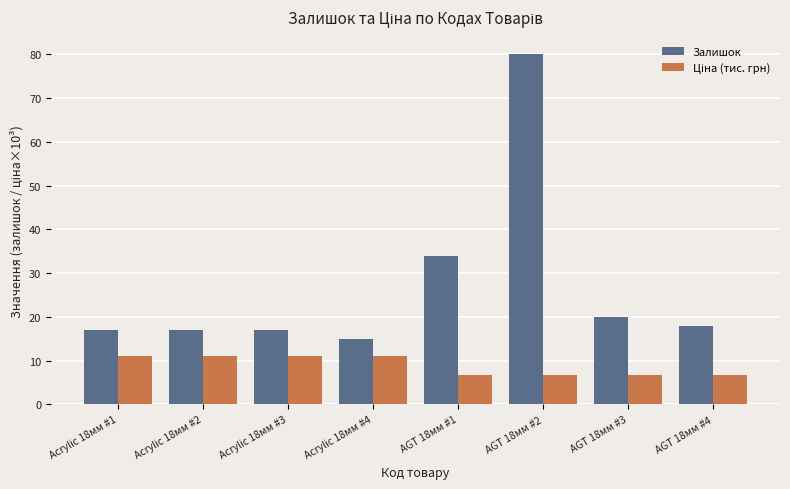

At which category is the sum across all series the highest?

AGT 18мм #2